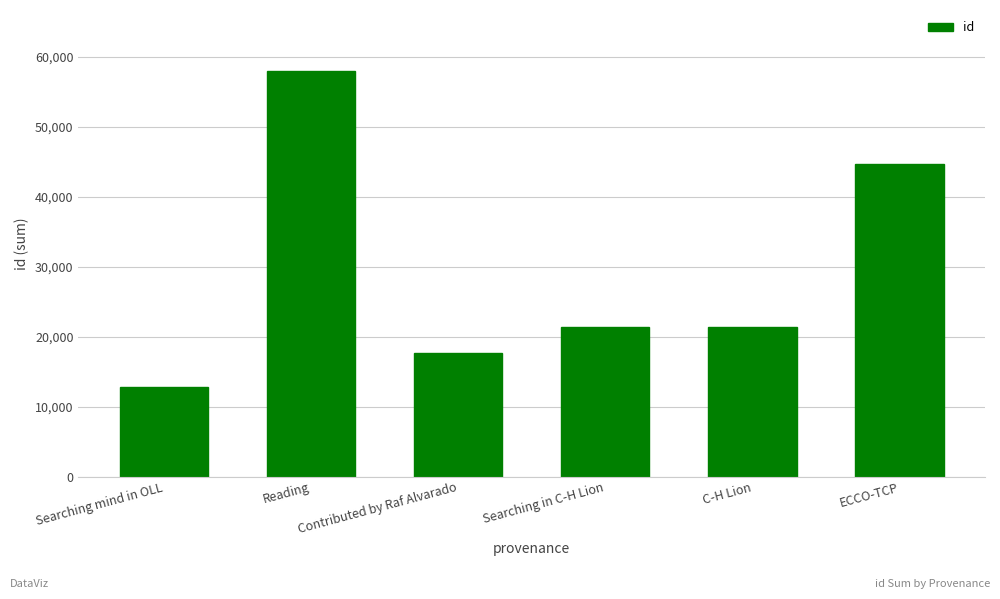

Approximately how many times larger is the value at Reading compared to Searching in C-H Lion?

2.7